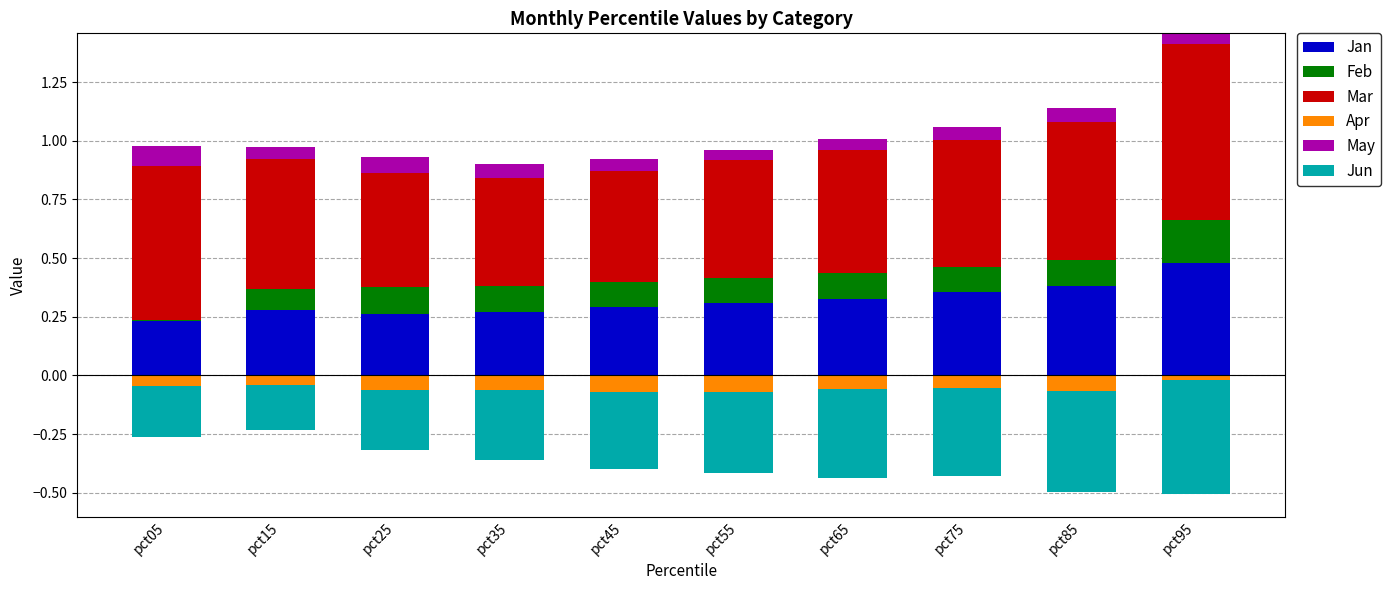

At which label is Jun closest to 0?

pct05